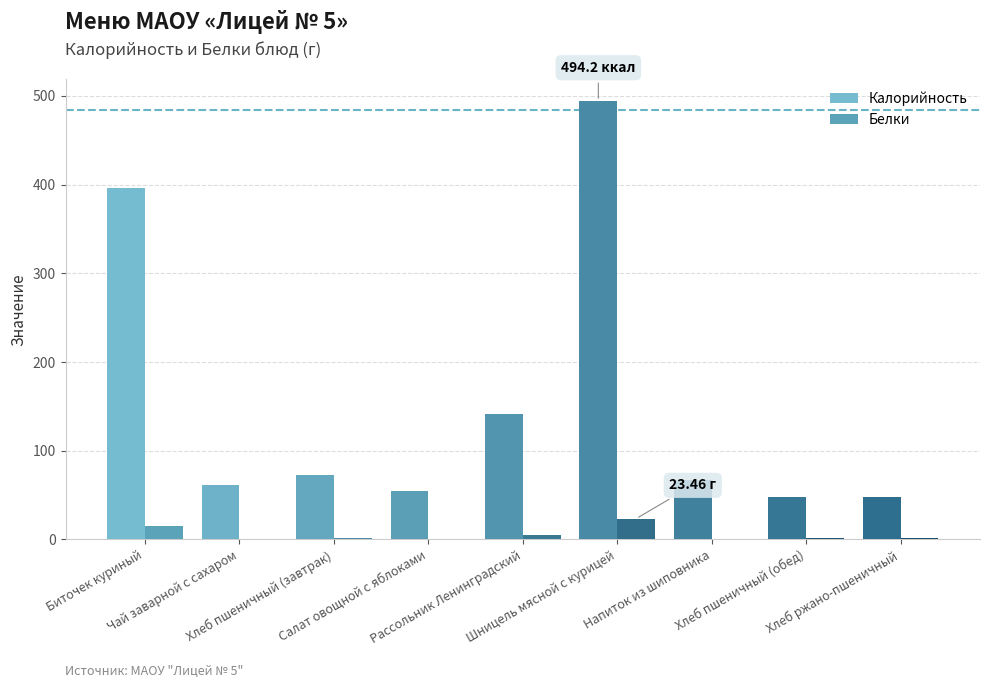

Are the bars grouped side by side (vs. stacked)?

Yes